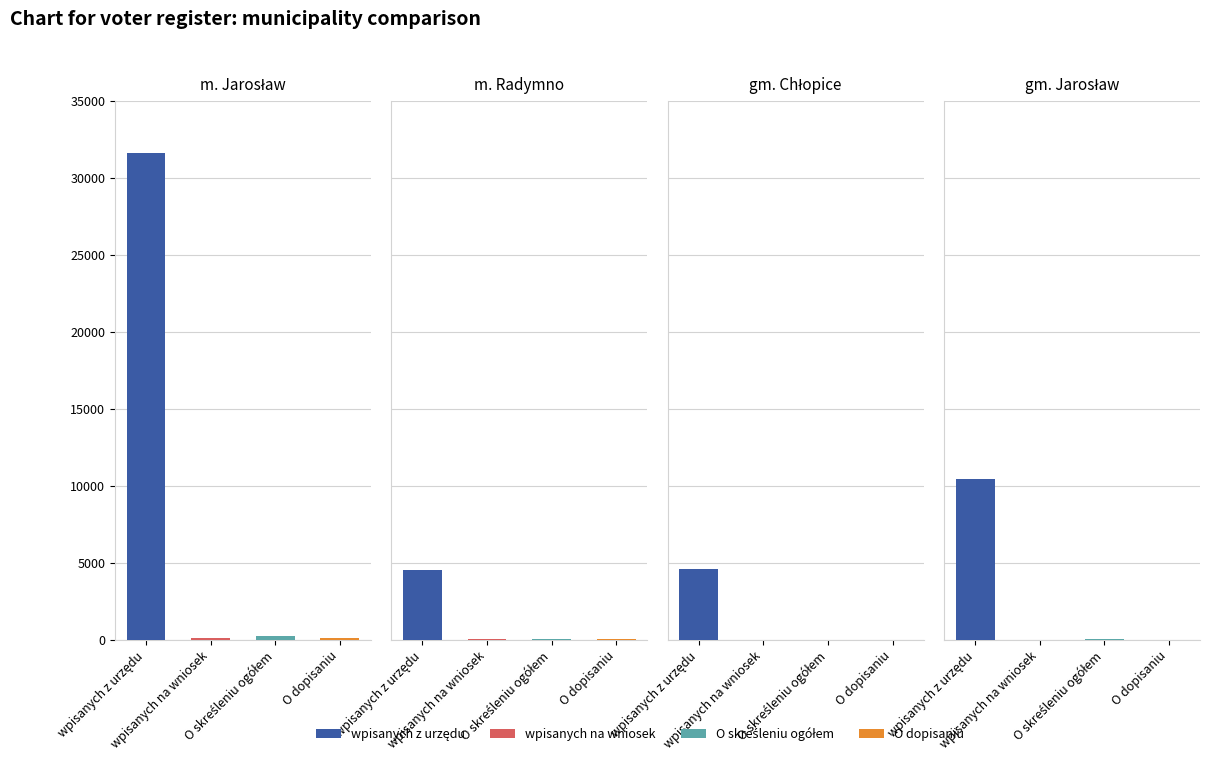

Where is m. Radymno nearest to the value 2292?

1